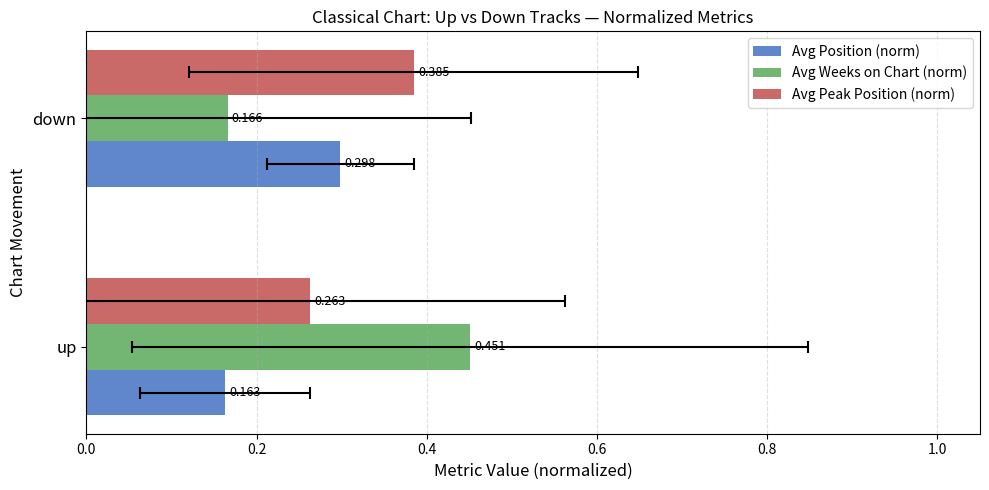

What is the greatest value displayed?

0.5